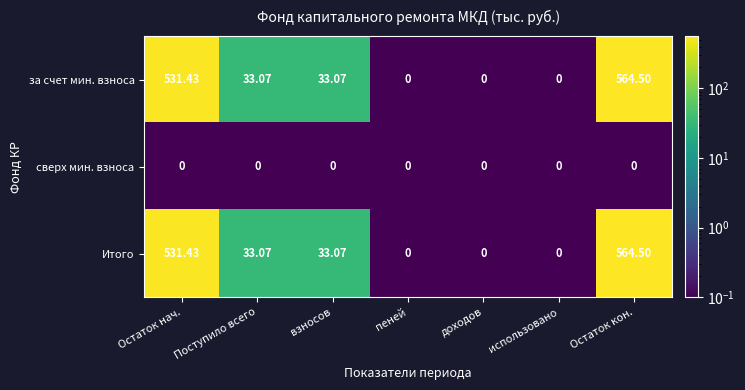

Where does the за счет мин. взноса series first go above 33?

Остаток нач.